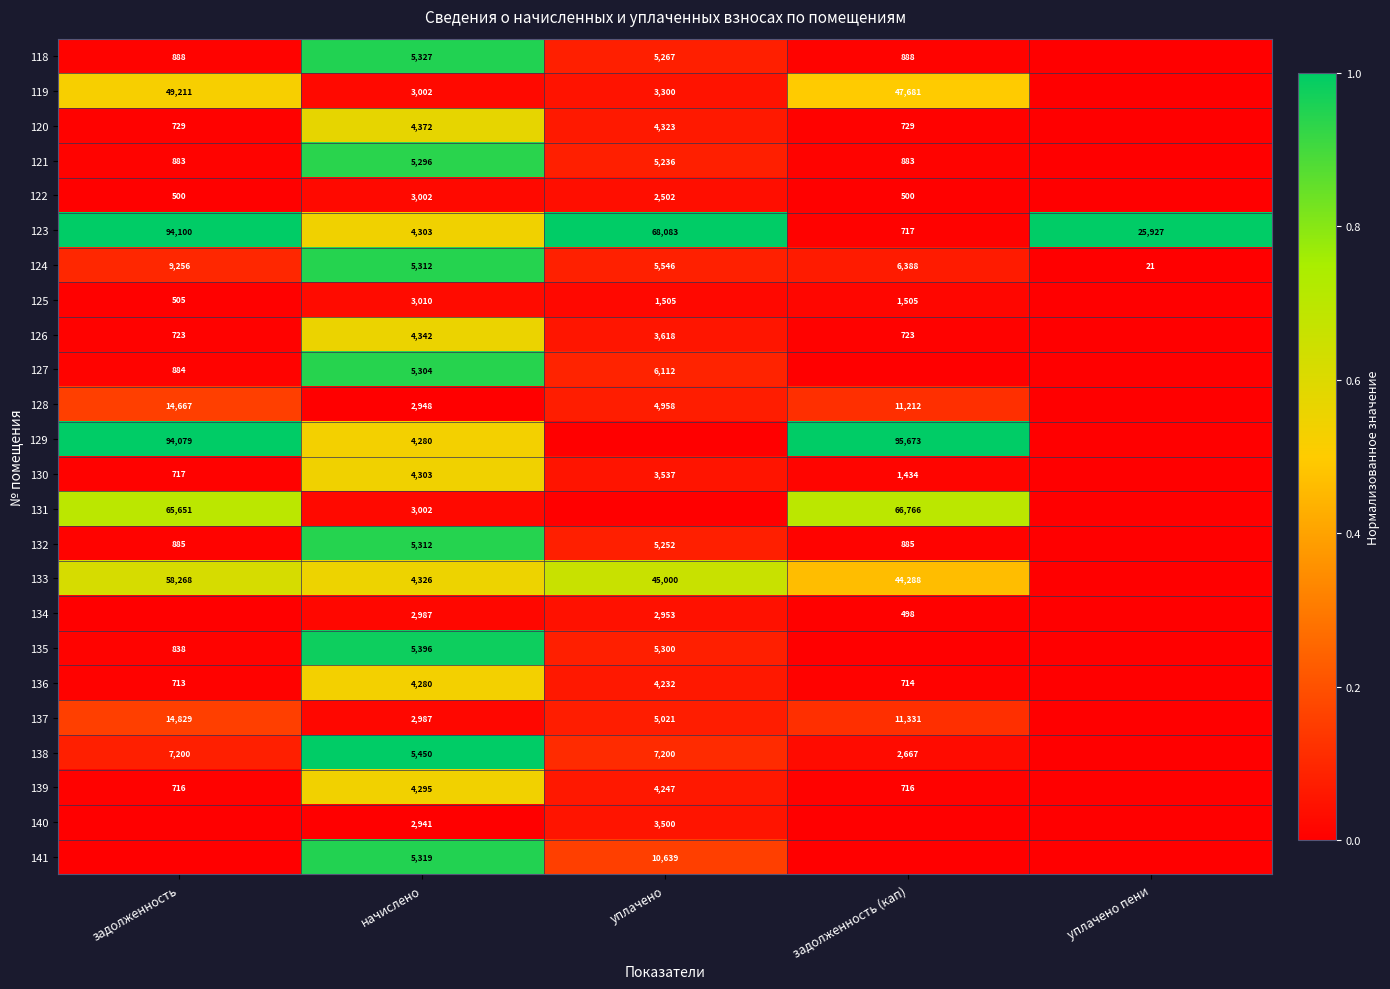

Which has a higher value, начислено or уплачено?

начислено